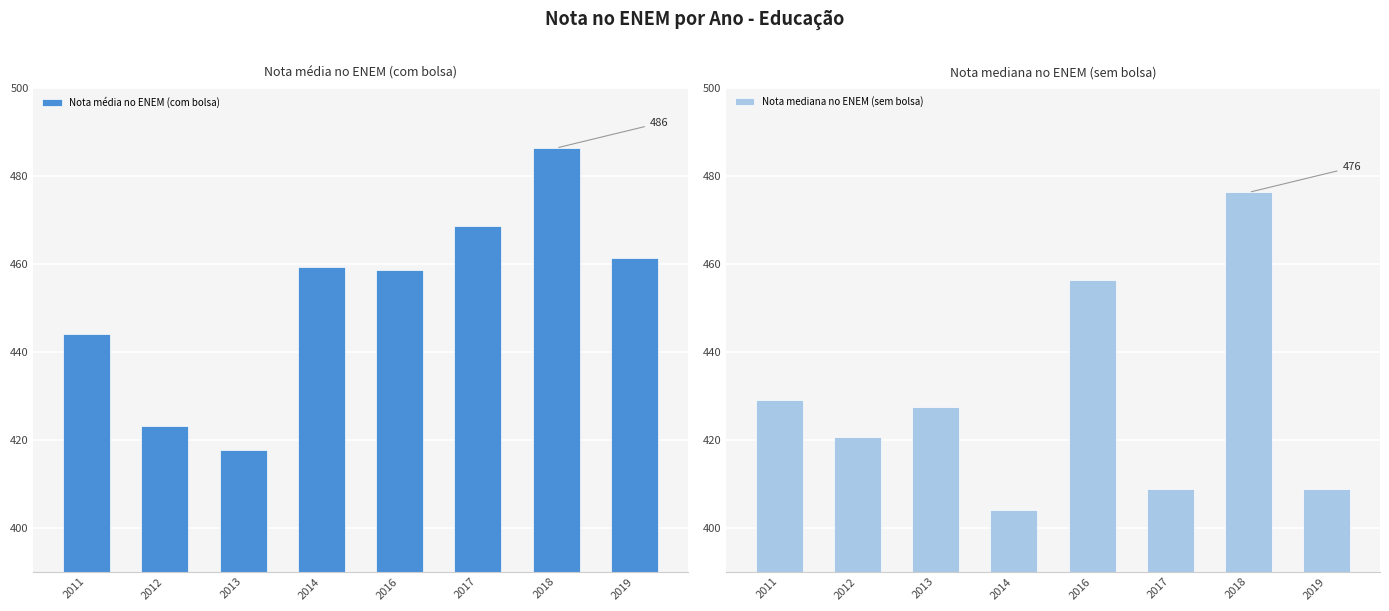

The value of Nota mediana no ENEM (sem bolsa) at 2017 is 574.4. True or false?

False